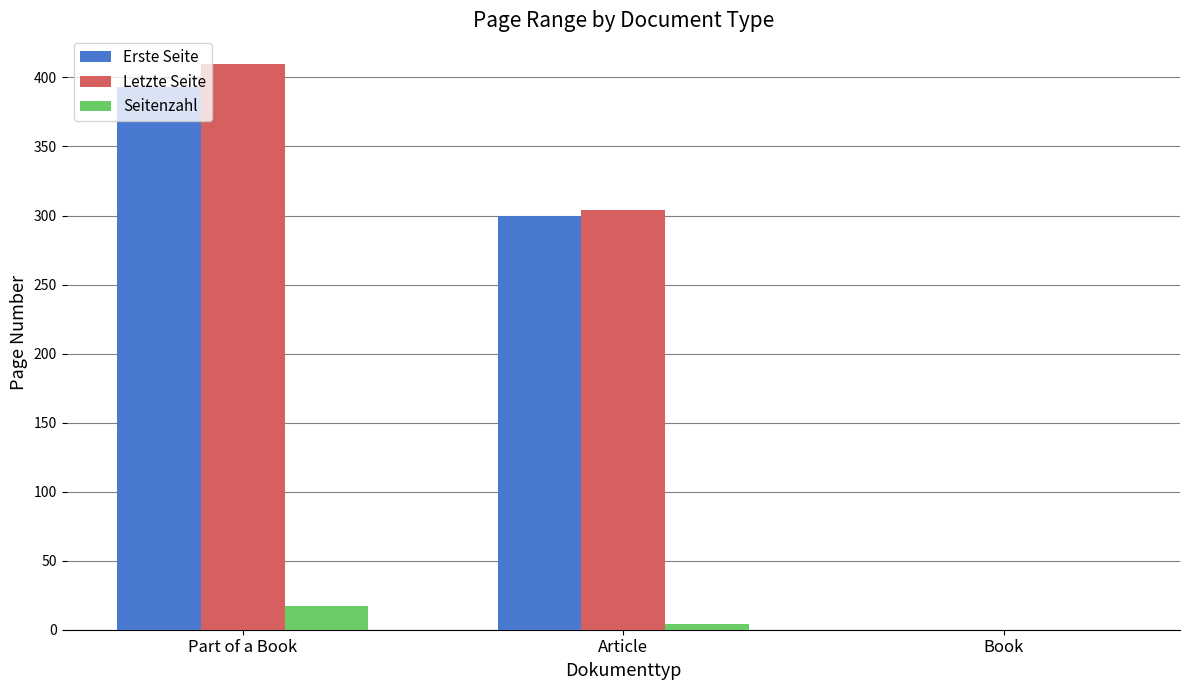

True or false: Erste Seite has a value of 662.7 at Part of a Book.

False